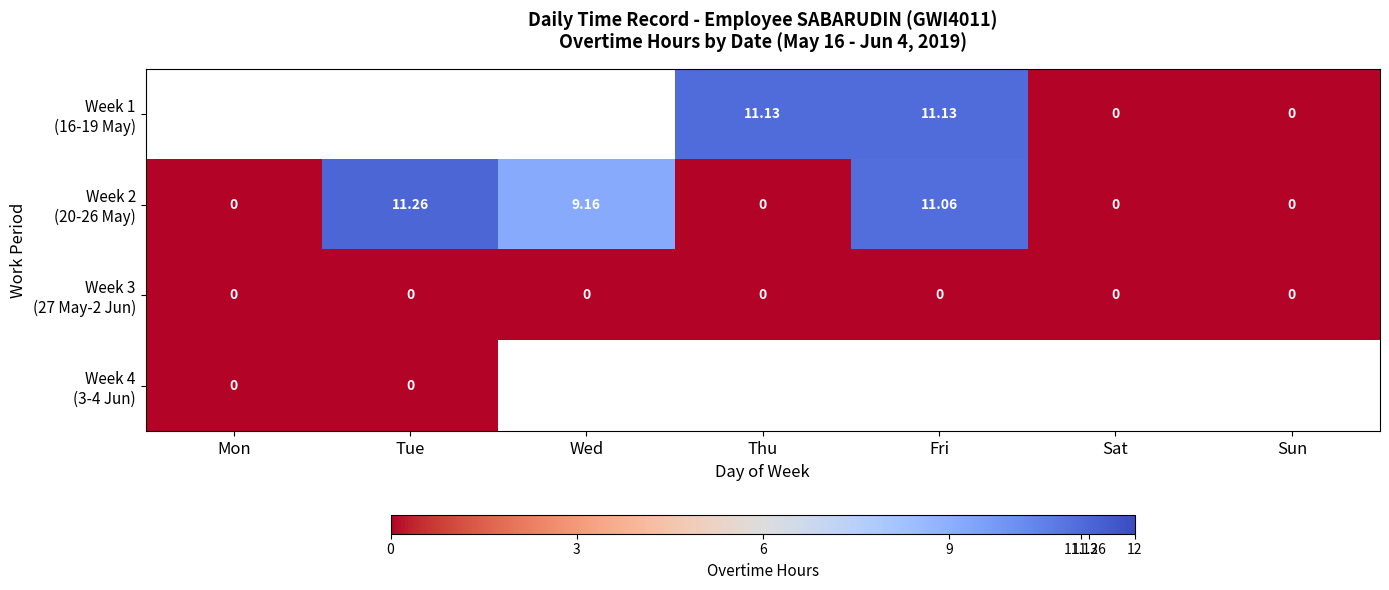

At Thu, list the series in order from smallest to largest.

Week 2 (20-26 May), Week 3 (27 May-2 Jun), Week 4 (3-4 Jun), Week 1 (16-19 May)